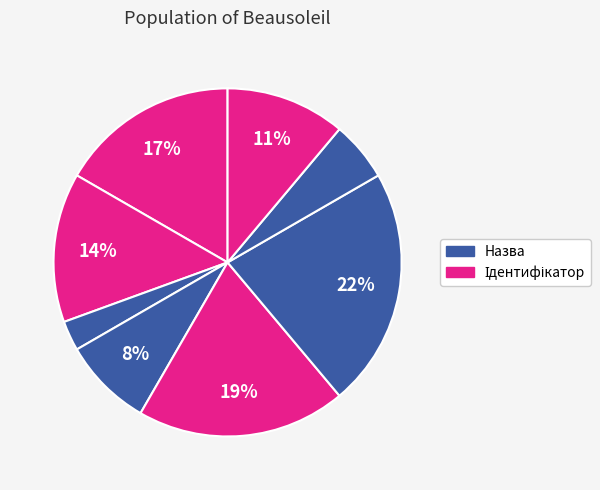

Count the number of slices in the pie.

8